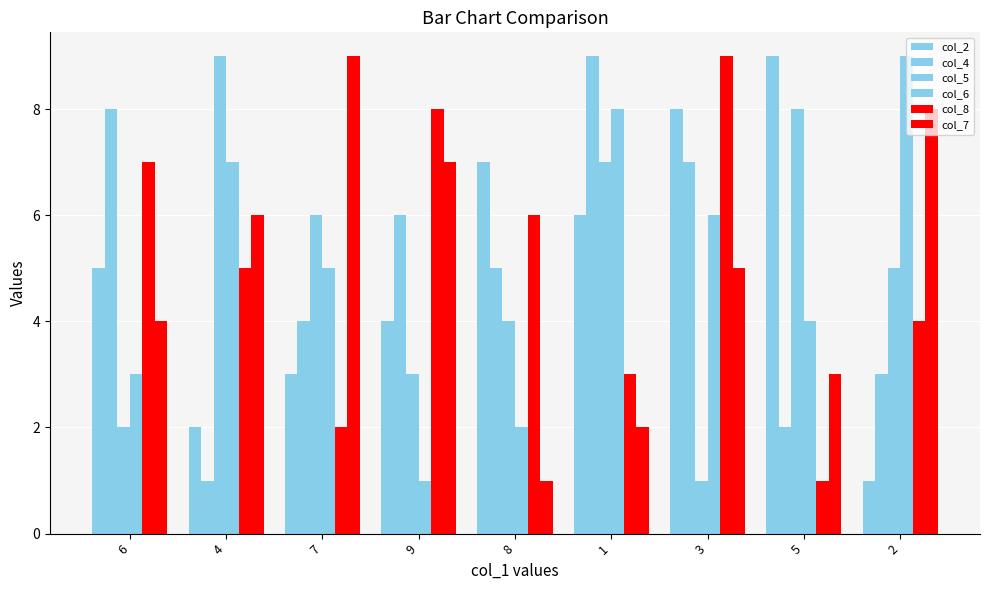

Reading left to right, list all the values displayed in this chart.

col_2: 5	2	3	4	7	6	8	9	1
col_4: 8	1	4	6	5	9	7	2	3
col_5: 2	9	6	3	4	7	1	8	5
col_6: 3	7	5	1	2	8	6	4	9
col_8: 7	5	2	8	6	3	9	1	4
col_7: 4	6	9	7	1	2	5	3	8